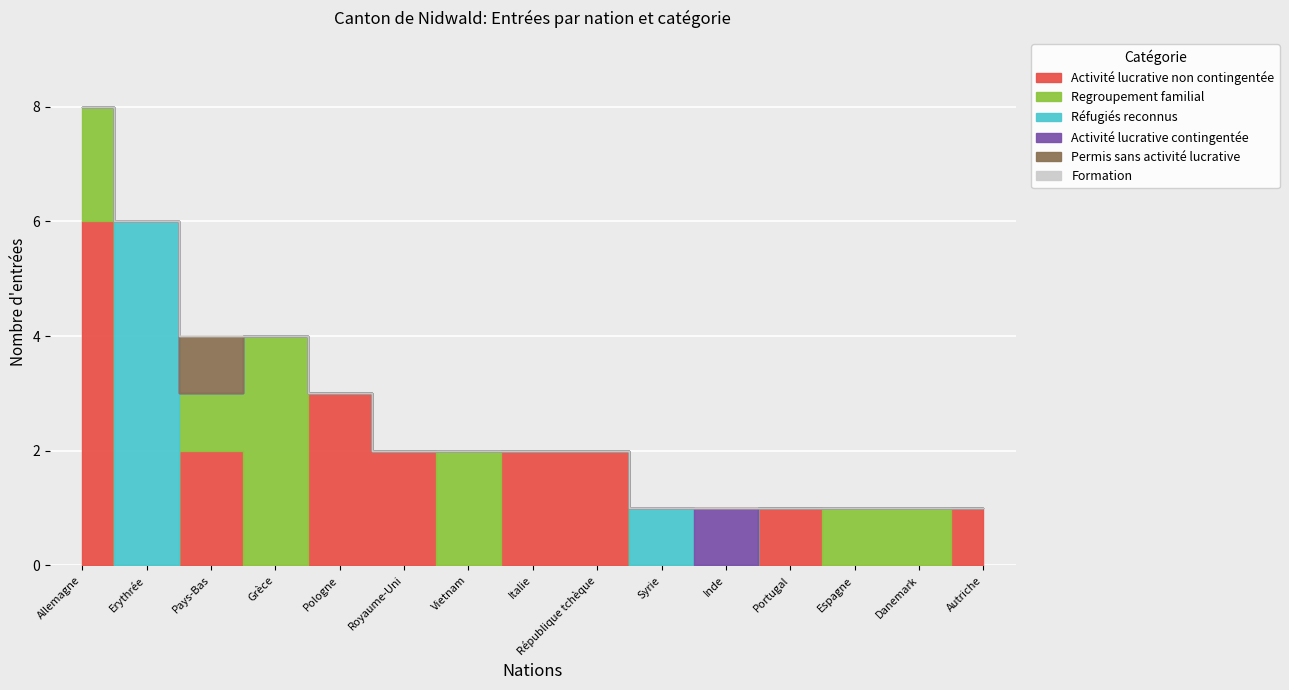

How many positive values does the Réfugiés reconnus series have?

2